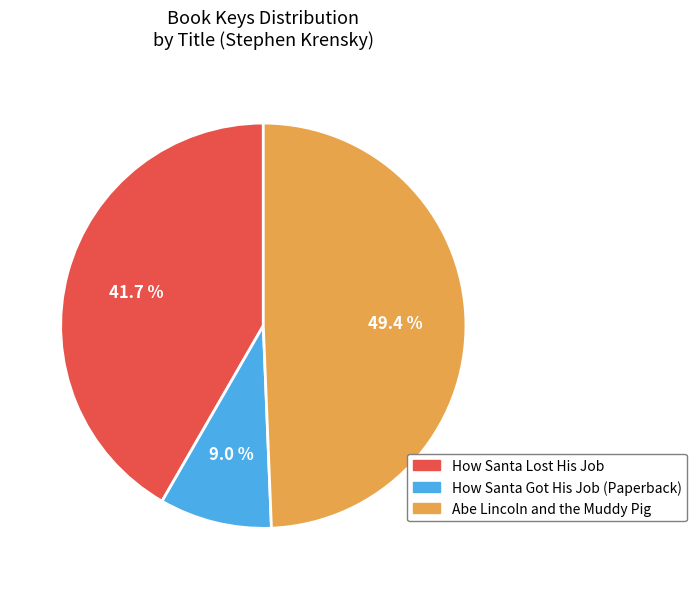

To the nearest percent, what portion does How Santa Got His Job (Paperback) represent?

9%